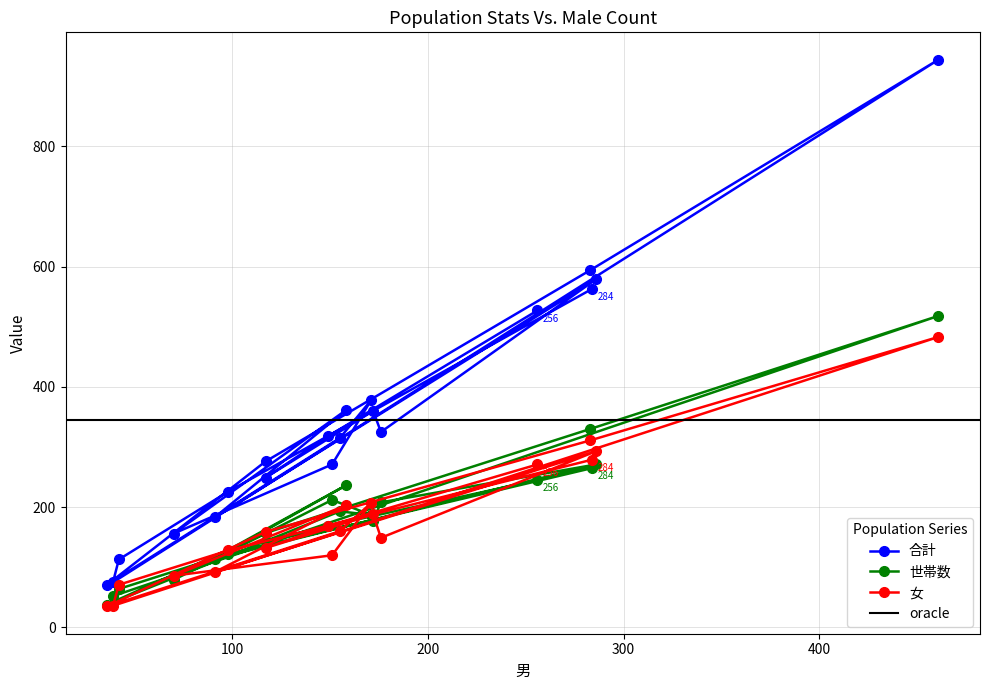

After their last crossing, which series has the higher values: 女 or 世帯数?

女